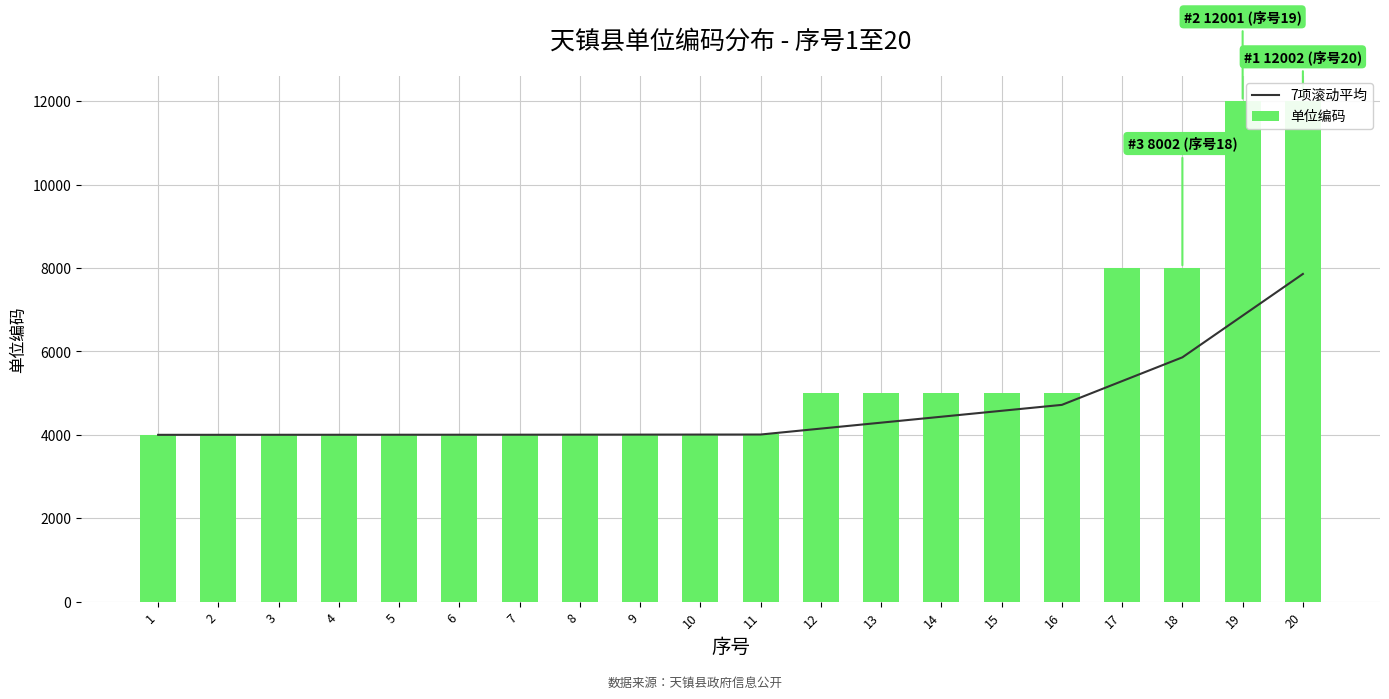

What is the value of the 7项滚动平均 bar at the 3rd from the left?

4002.0